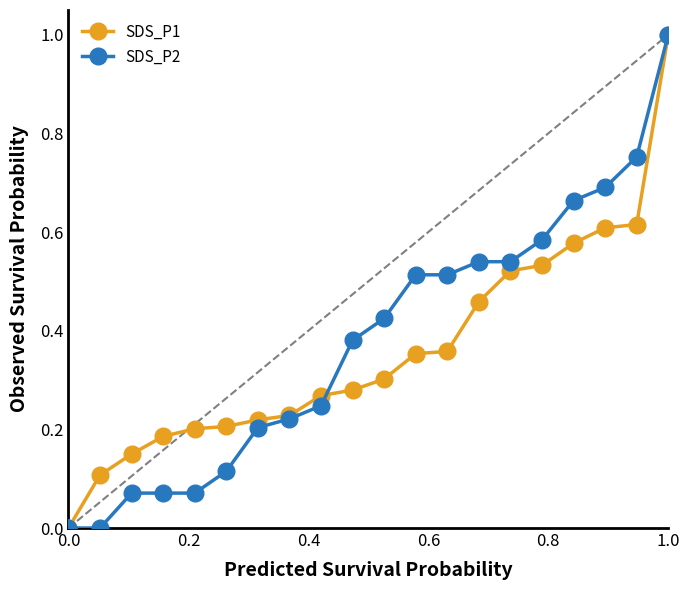

What is the maximum value shown in the chart?

1.0